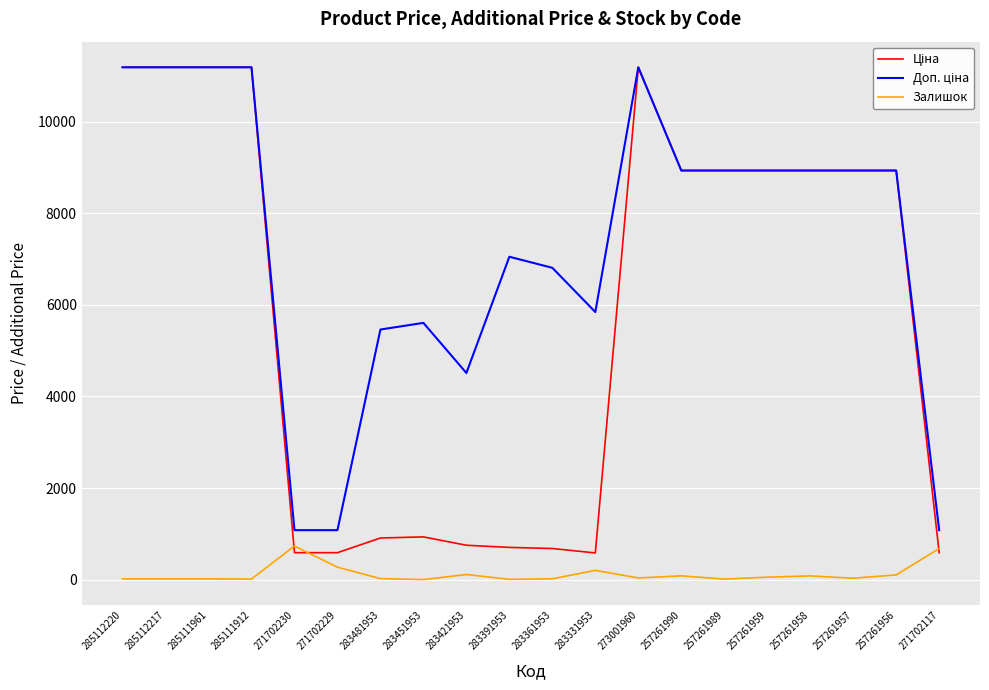

The Залишок series shows 8.0 at 283391953. True or false?

True